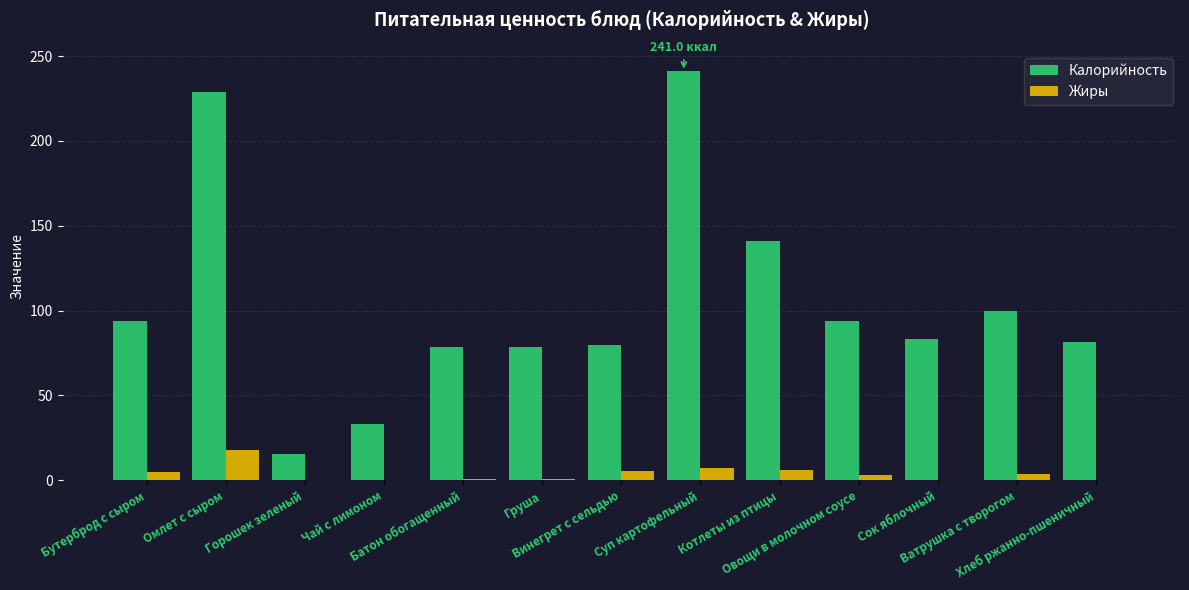

What is the sum of all Жиры values?

51.1